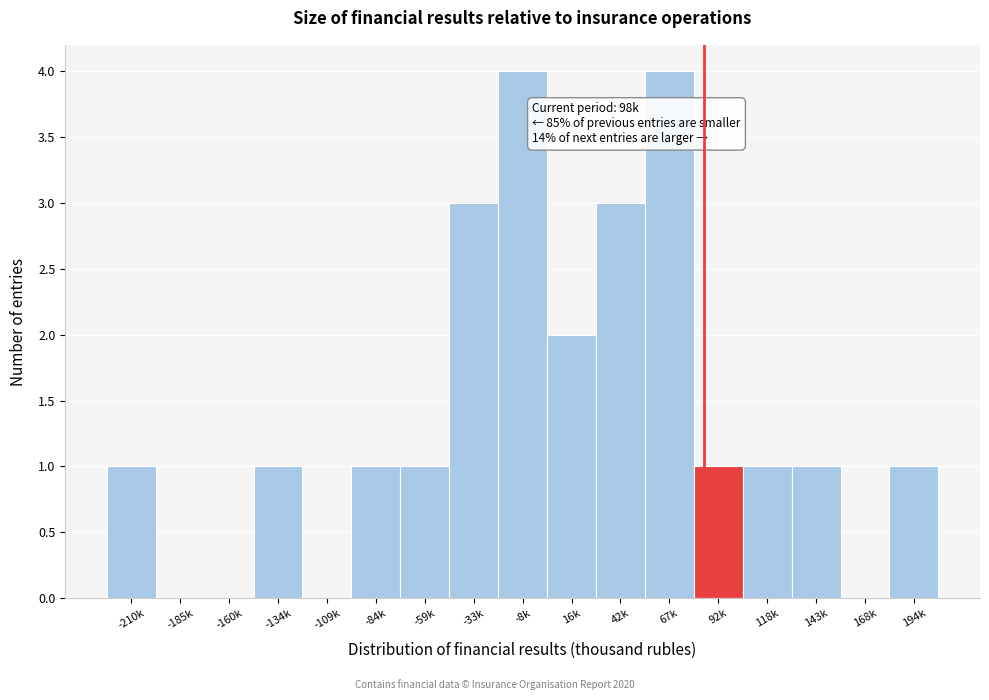

Reading right to left, extract all data points from this chart.

194k=1	168k=0	143k=1	118k=1	92k=1	67k=4	42k=3	16k=2	-8k=4	-33k=3	-59k=1	-84k=1	-109k=0	-134k=1	-160k=0	-185k=0	-210k=1